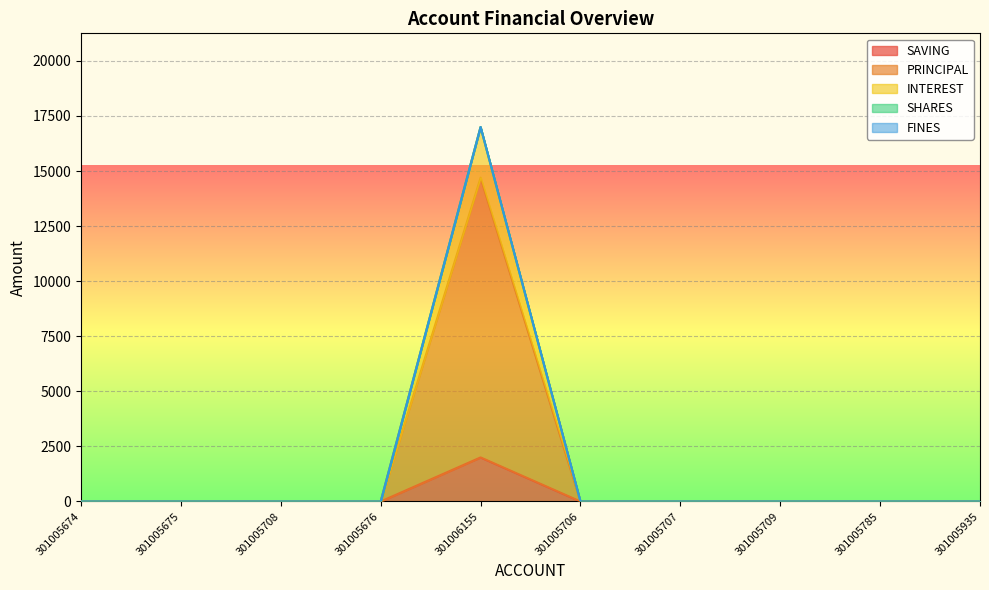

Is it true that INTEREST equals 0 at 301005706?

True